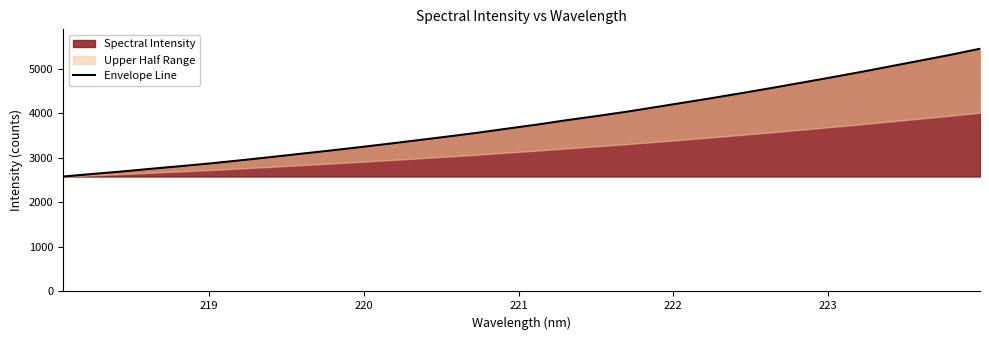

What is the lowest value of the Spectral Intensity series?

2580.1